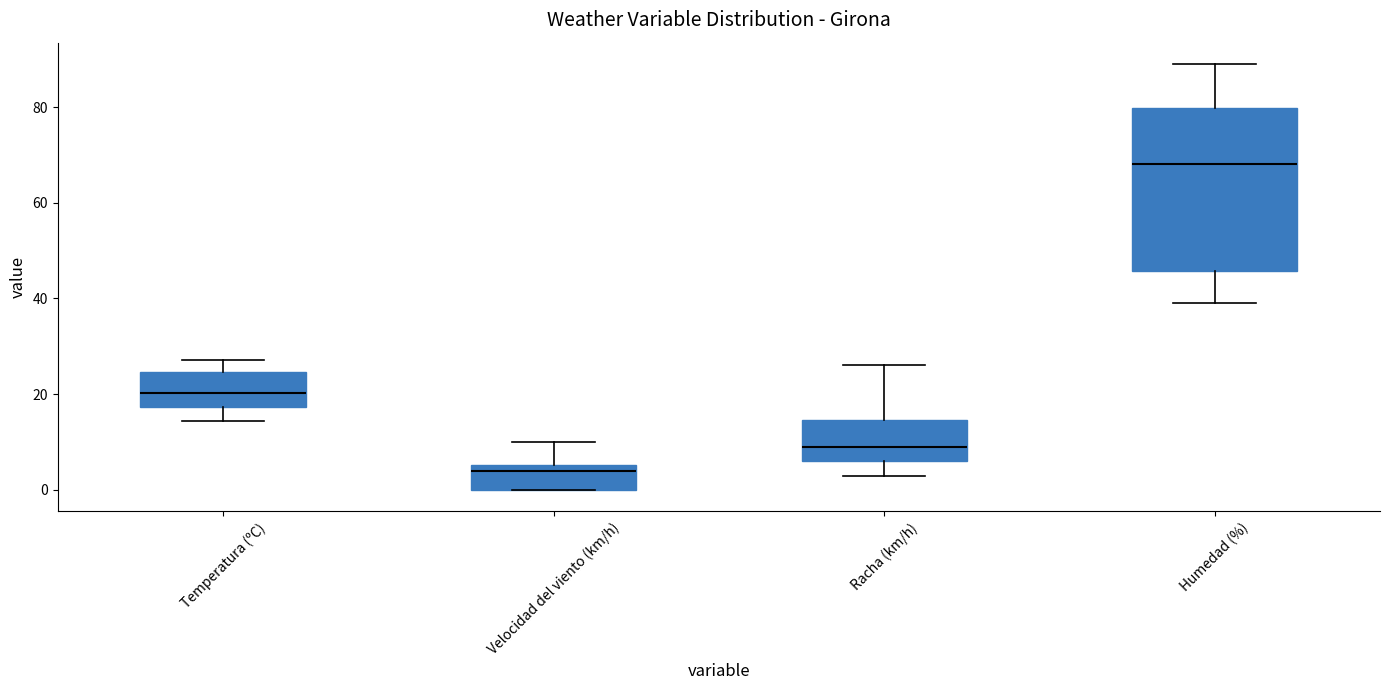

Which box is the tallest, from its lower edge to its upper edge?

Humedad (%)